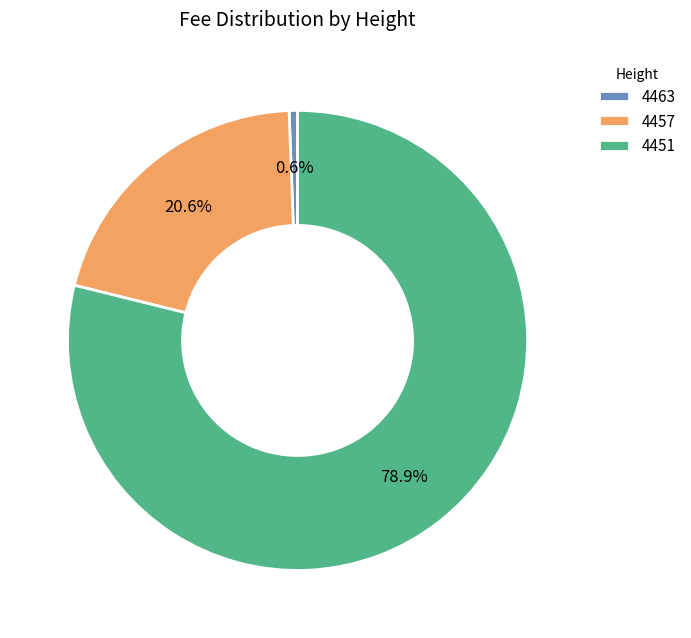

The 4451 slice represents 79% of the pie. True or false?

True